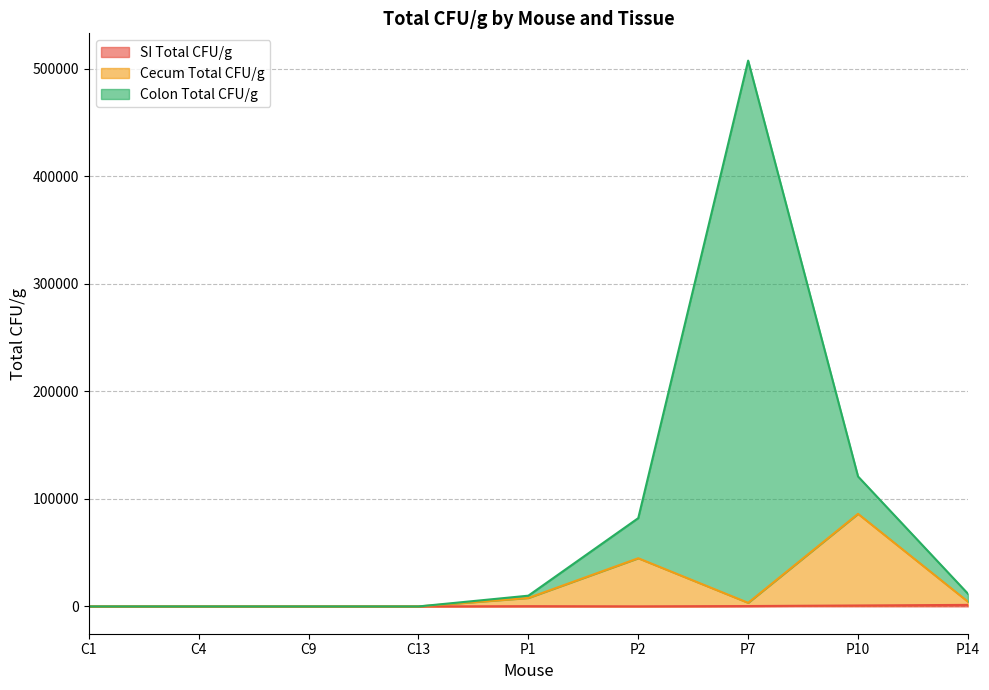

Rank the series by their average value, from highest to lowest.

Colon Total CFU/g, Cecum Total CFU/g, SI Total CFU/g